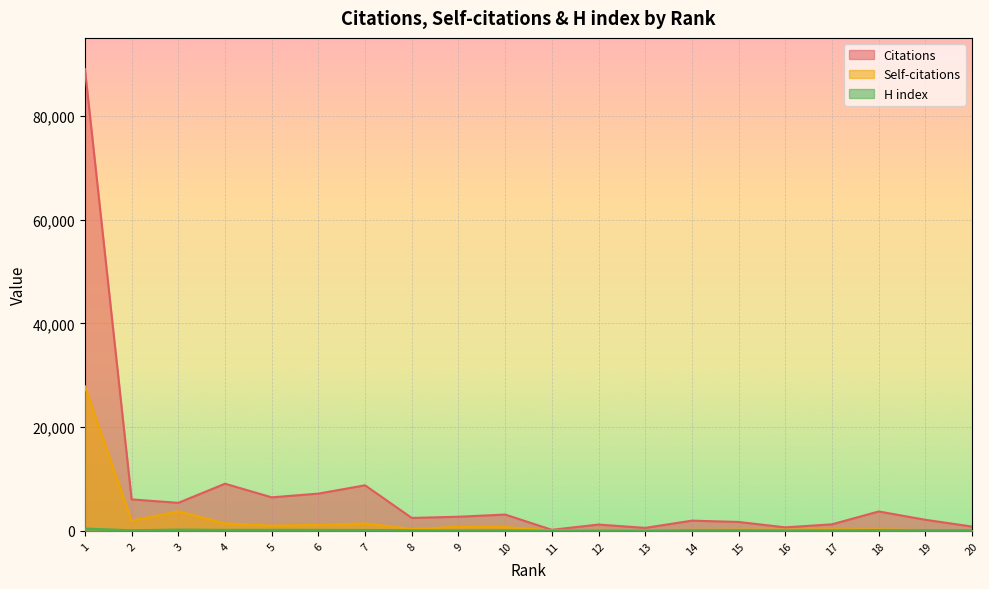

True or false: Self-citations and Citations intersect in this chart.

False